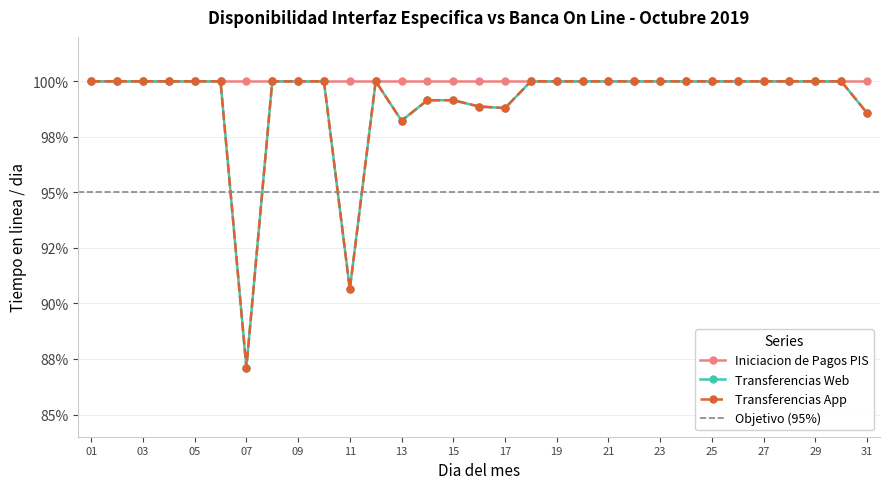

At how many categories does at least one series exceed 0?

31